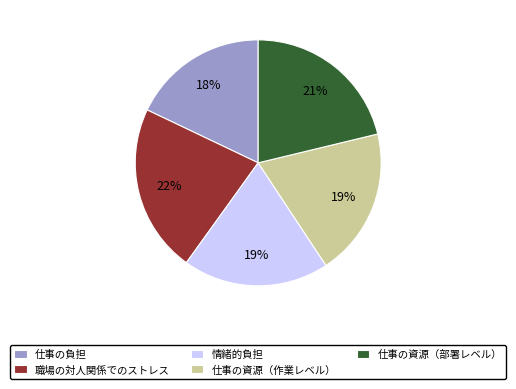

Which slice is the largest?

職場の対人関係でのストレス